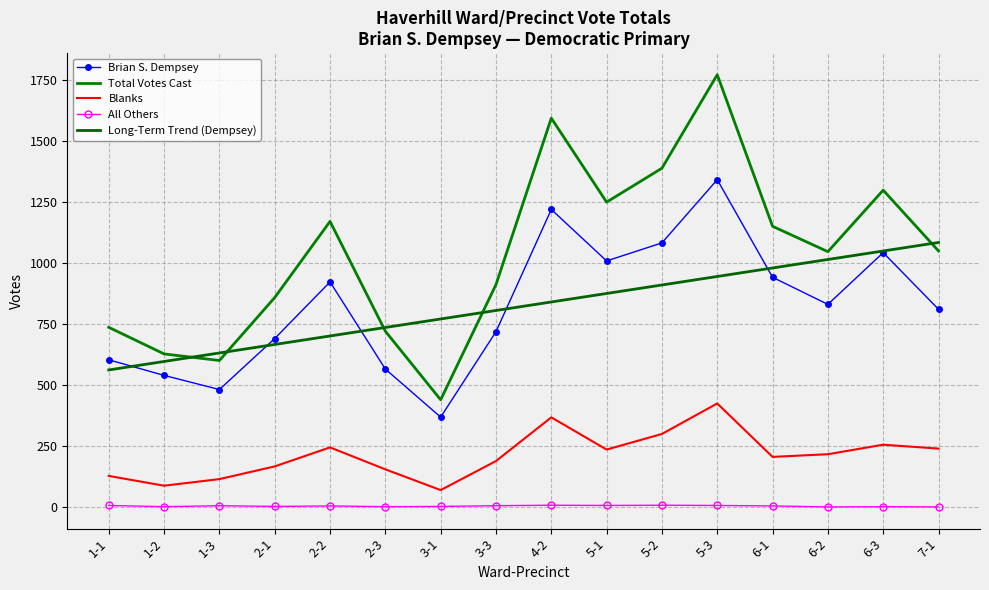

True or false: Total Votes Cast has more than 1 interior local peaks.

True